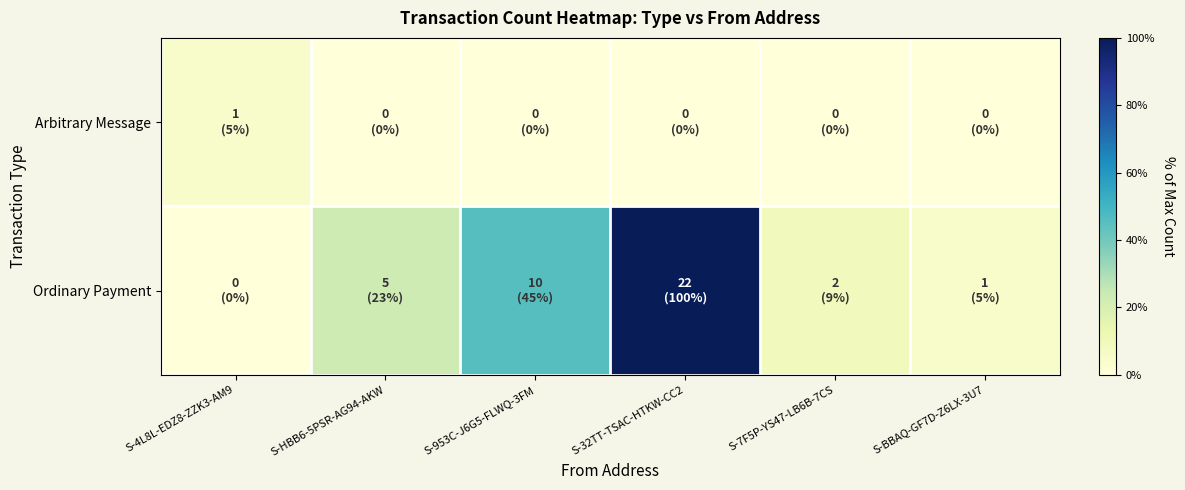

Reading right to left, list all the values displayed in this chart.

Arbitrary Message: S-BBAQ-GF7D-Z6LX-3U7=0.0	S-7F5P-YS47-LB6B-7CS=0.0	S-32TT-TSAC-HTKW-CC2=0.0	S-953C-J6G5-FLWQ-3FM=0.0	S-HBB6-5PSR-AG94-AKW=0.0	S-4L8L-EDZ8-ZZK3-AM9=4.5
Ordinary Payment: S-BBAQ-GF7D-Z6LX-3U7=4.5	S-7F5P-YS47-LB6B-7CS=9.1	S-32TT-TSAC-HTKW-CC2=100.0	S-953C-J6G5-FLWQ-3FM=45.5	S-HBB6-5PSR-AG94-AKW=22.7	S-4L8L-EDZ8-ZZK3-AM9=0.0